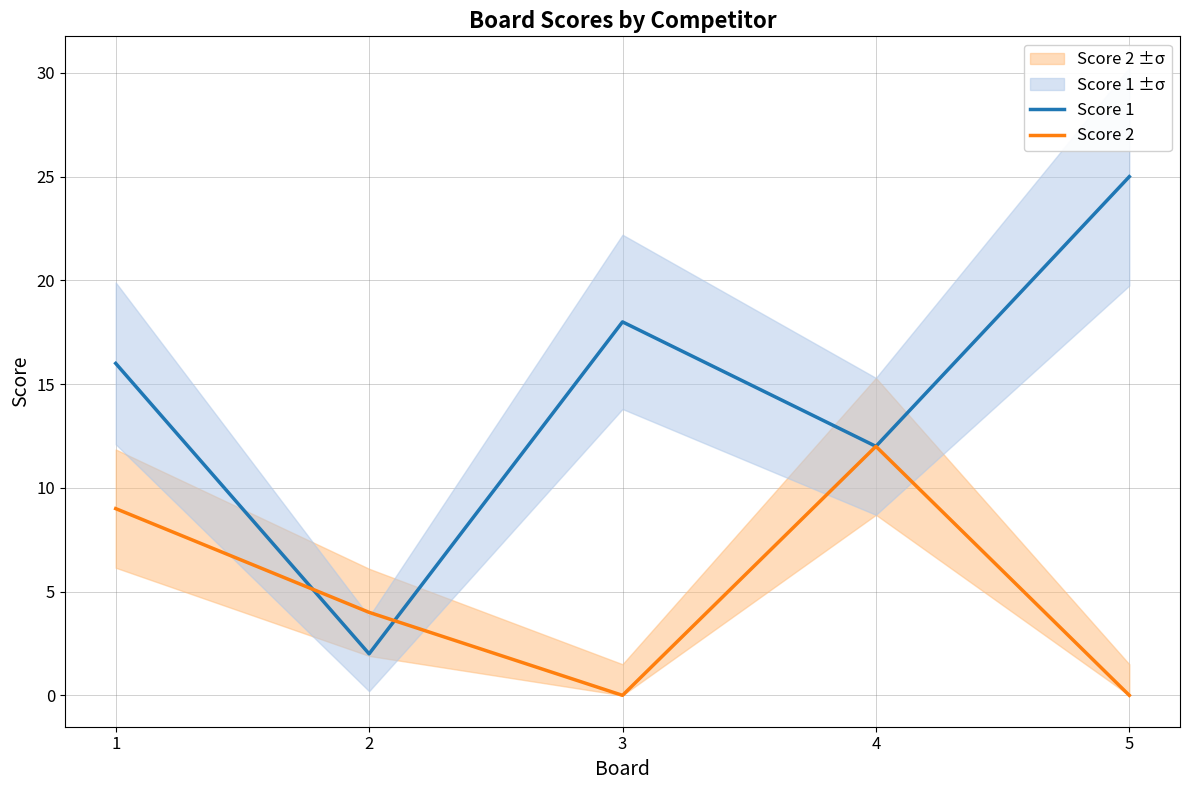

Between 2 and 5, which series saw the biggest shift?

Score 1